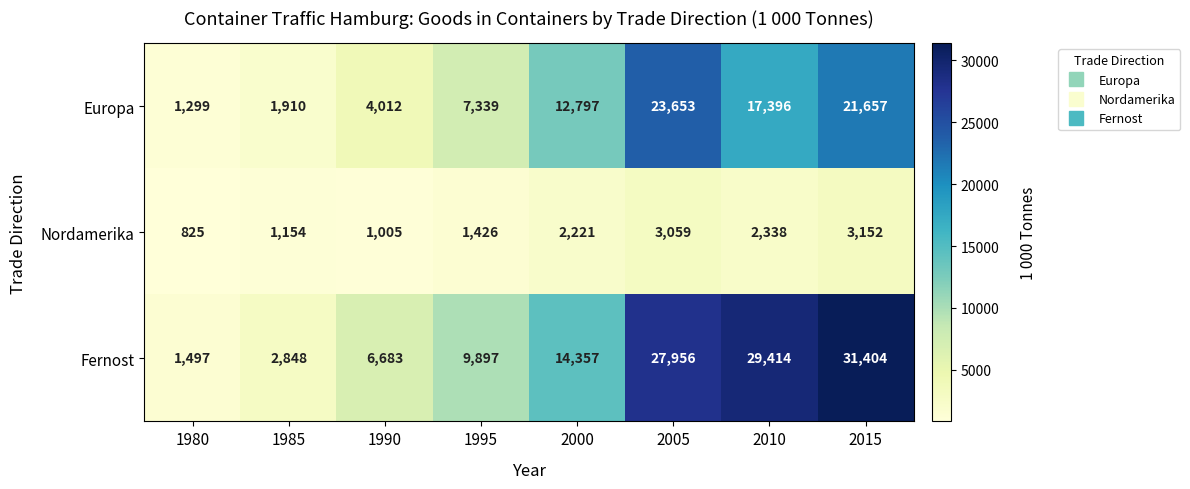

At which label does Europa reach its peak?

2005